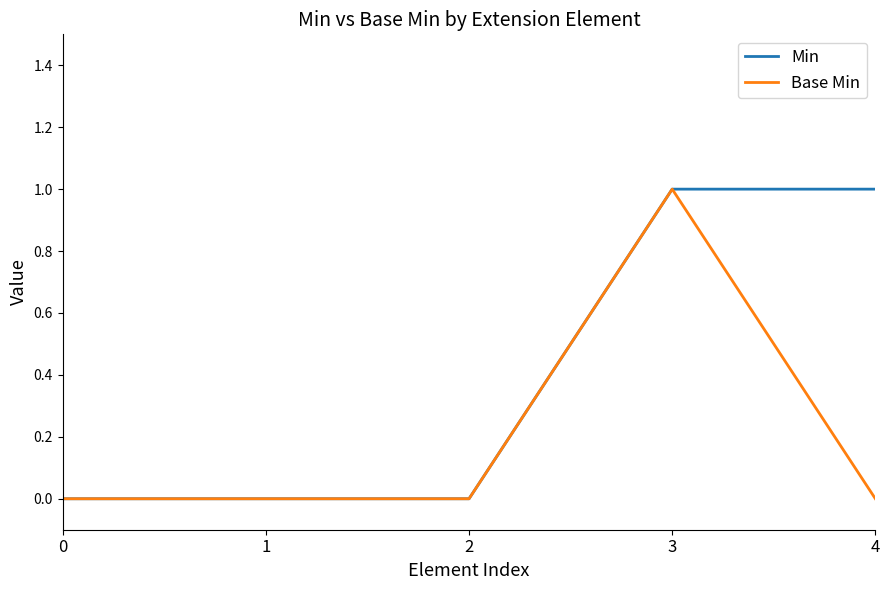

At which category is the sum across all series the highest?

3